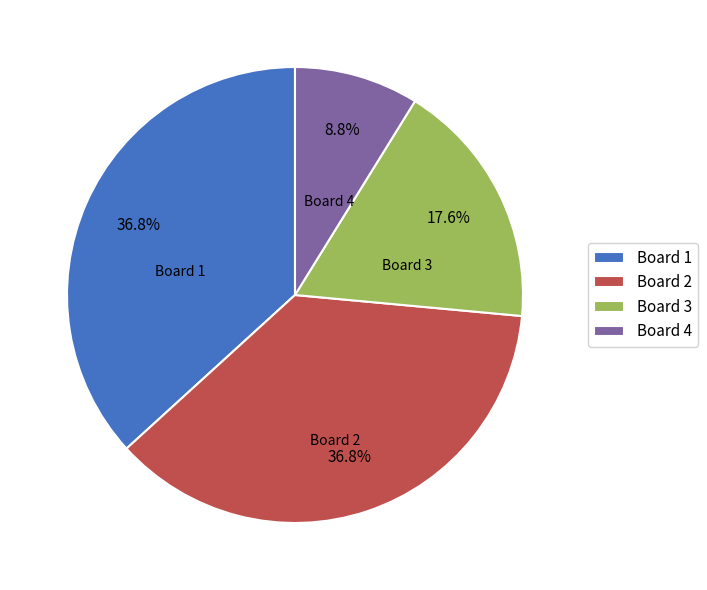

Which category has the smallest portion of the pie?

Board 4